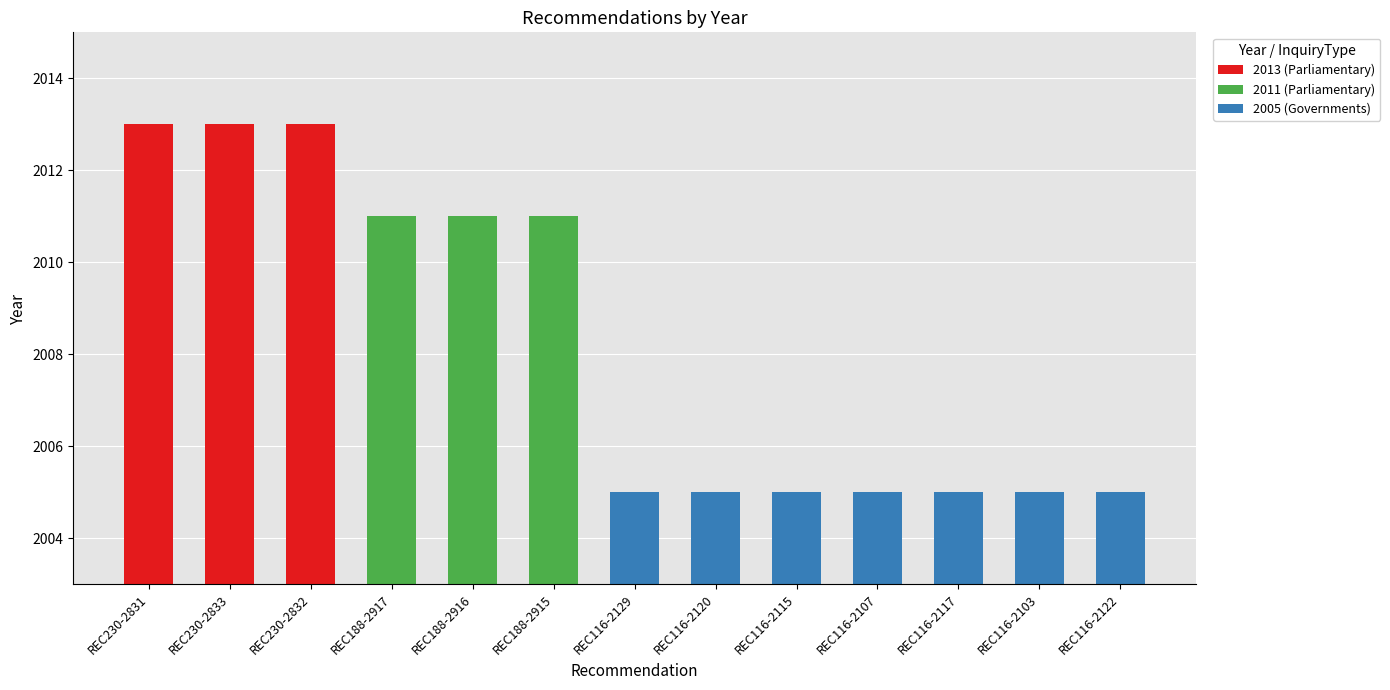

What is the value of the 3rd bar from the left?

2013